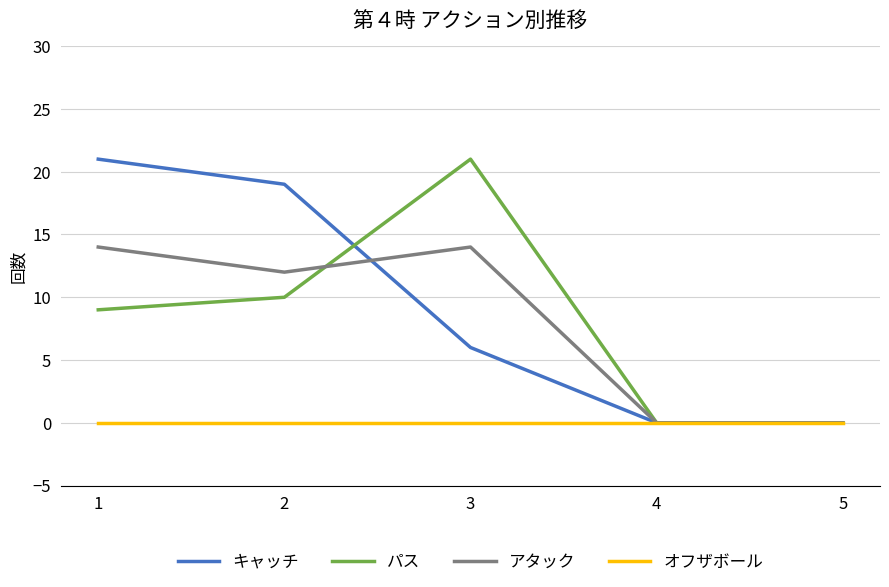

True or false: オフザボール has more than 2 points higher than both neighbors.

False